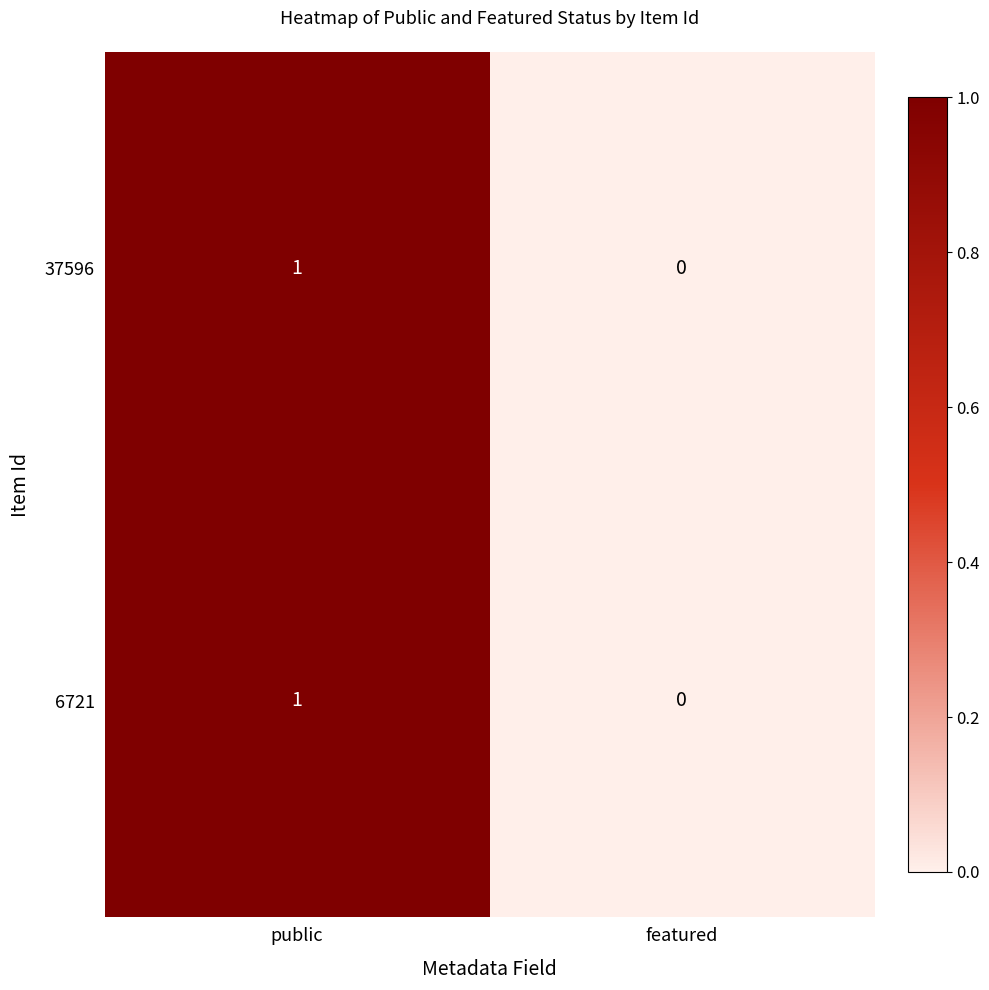

The 6721 series shows 2 at public. True or false?

False